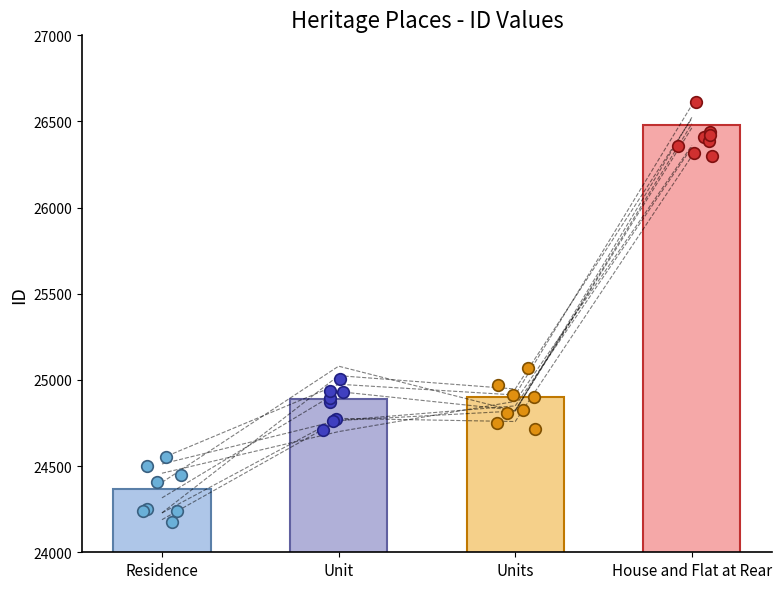

What is the change in value from Residence to Units?

+537